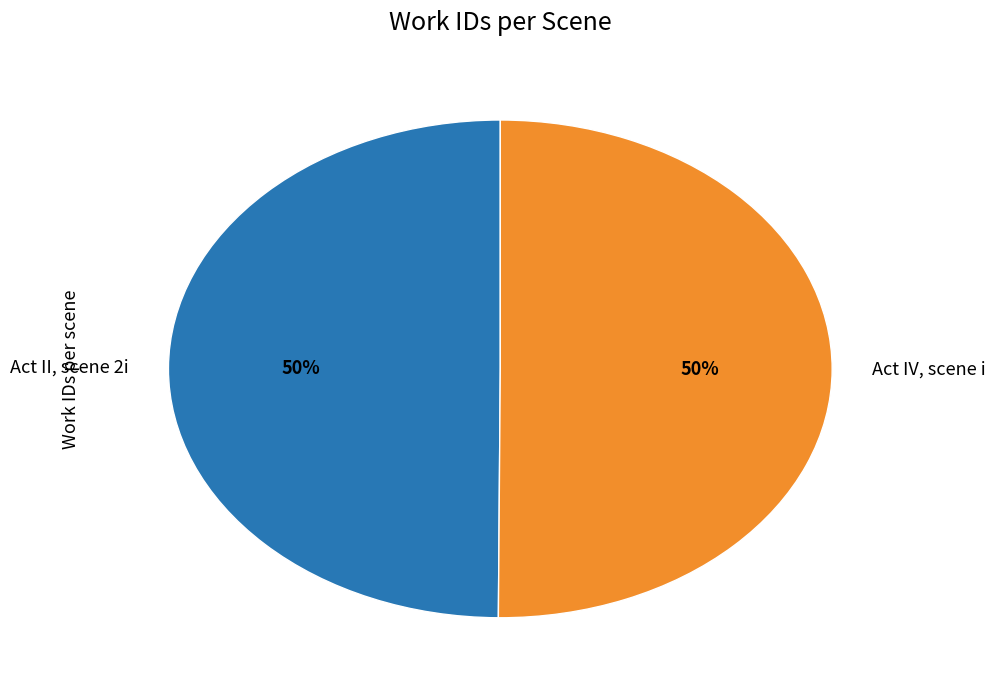

To the nearest percent, what portion does Act IV, scene i represent?

50%